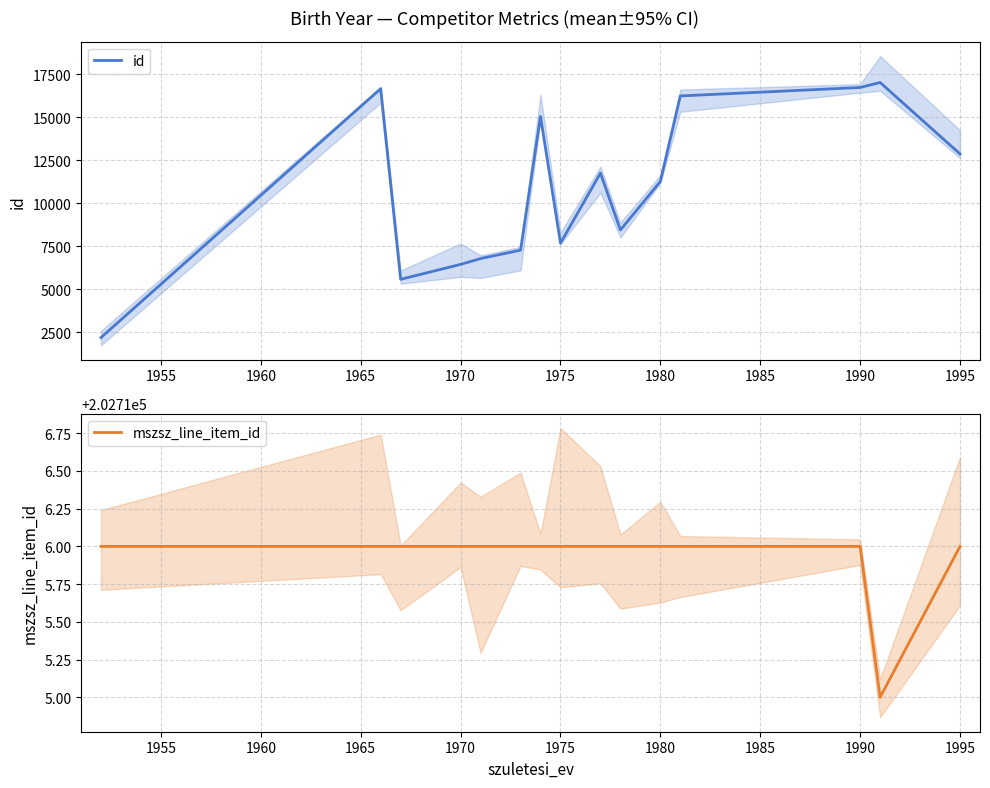

Is it true that id equals 16722 at 1990?

True